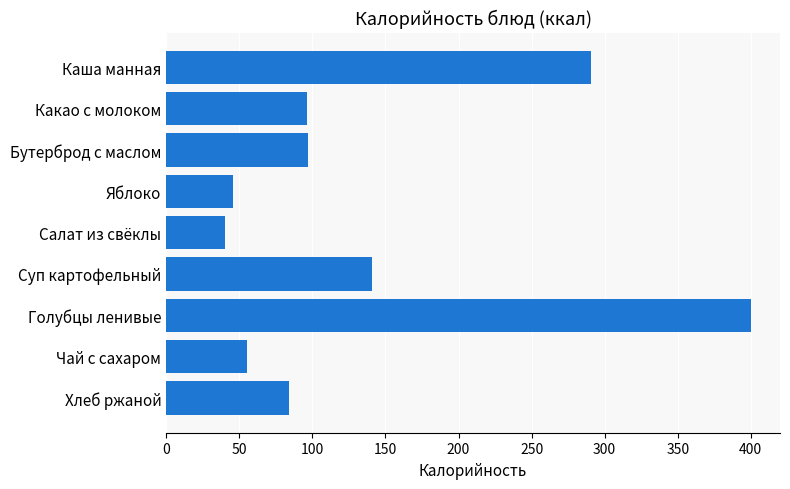

Which category has the highest value across all series?

Голубцы ленивые